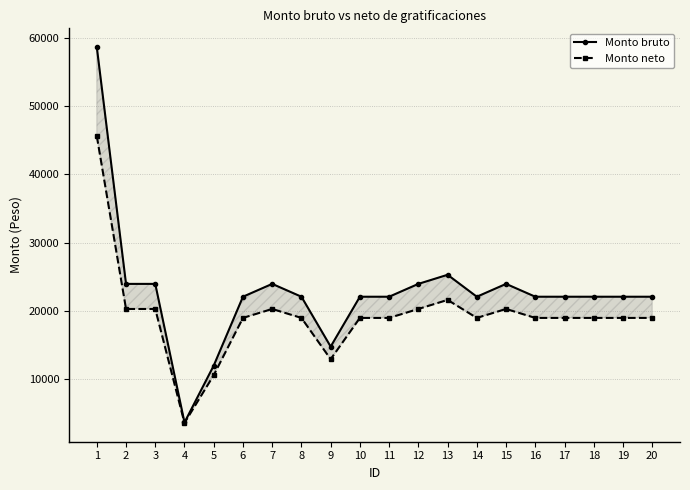

True or false: Monto bruto and Monto neto cross at least once.

False